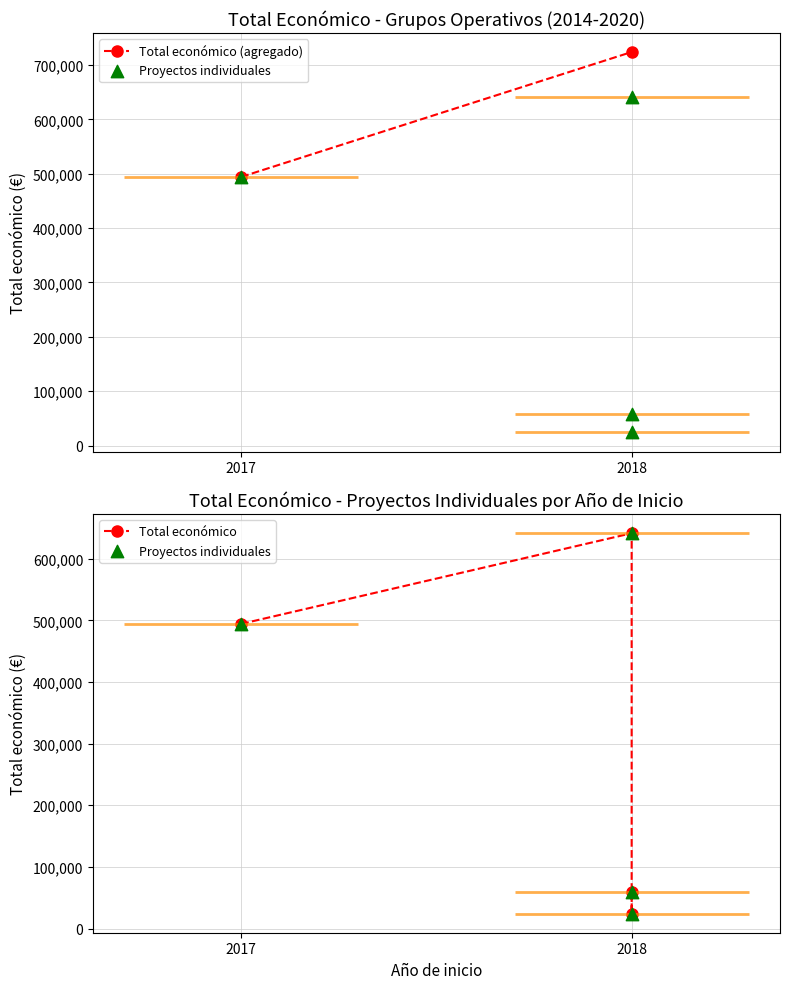

Which has a higher value, 2017 or 2018?

2017